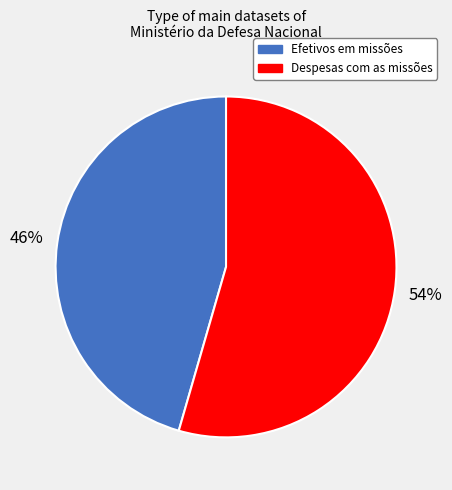

What is the largest slice in the pie chart?

Despesas com as missões